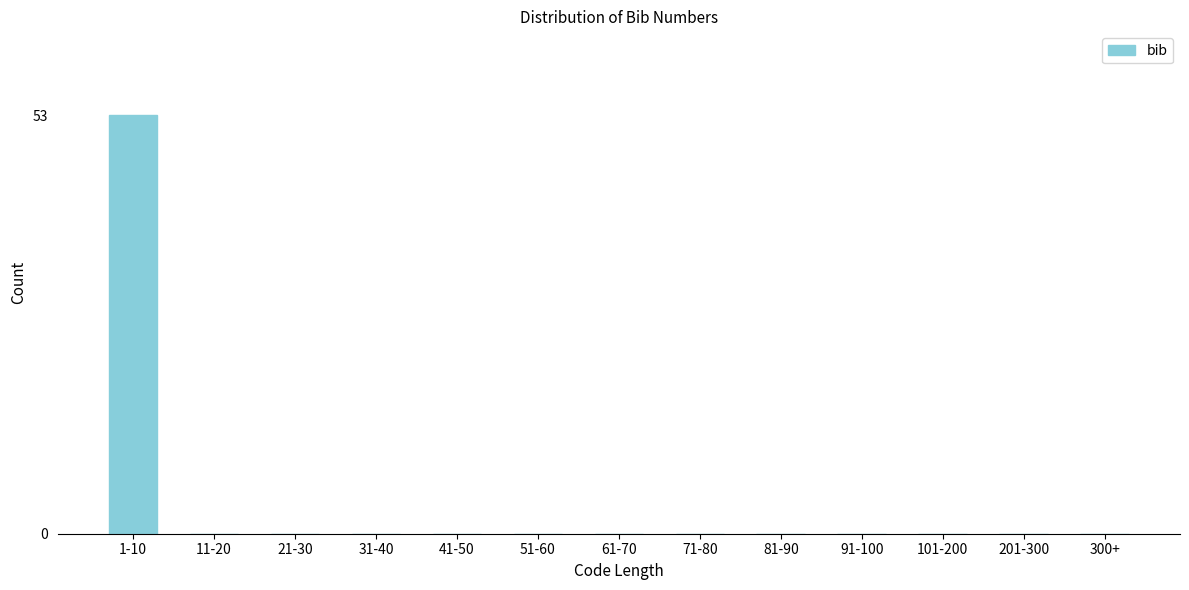

Reading left to right, list all the values displayed in this chart.

1-10=53	11-20=0	21-30=0	31-40=0	41-50=0	51-60=0	61-70=0	71-80=0	81-90=0	91-100=0	101-200=0	201-300=0	300+=0